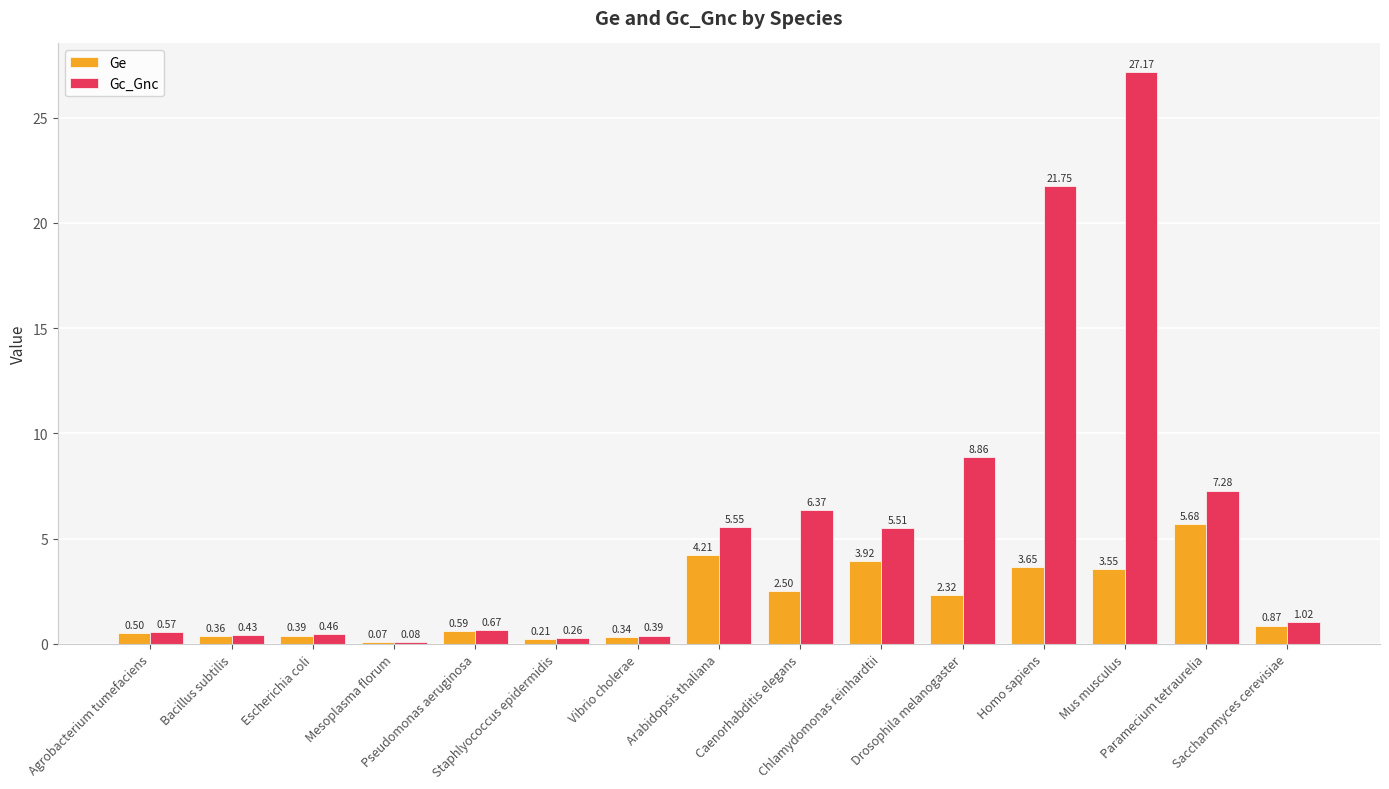

What is the sum of all Gc_Gnc values?

86.4